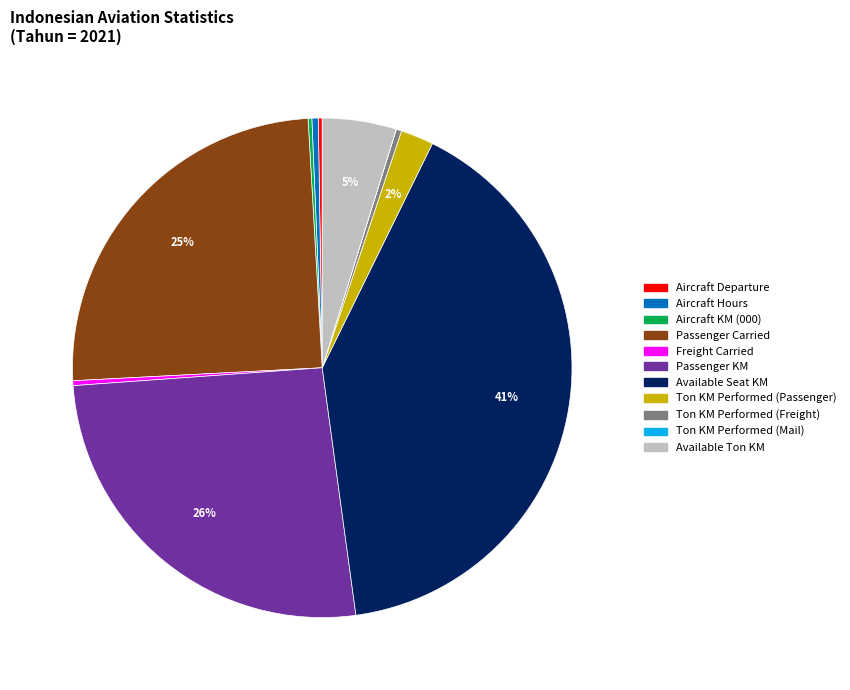

Combined, do Freight Carried and Ton KM Performed (Passenger) account for over 50%?

No